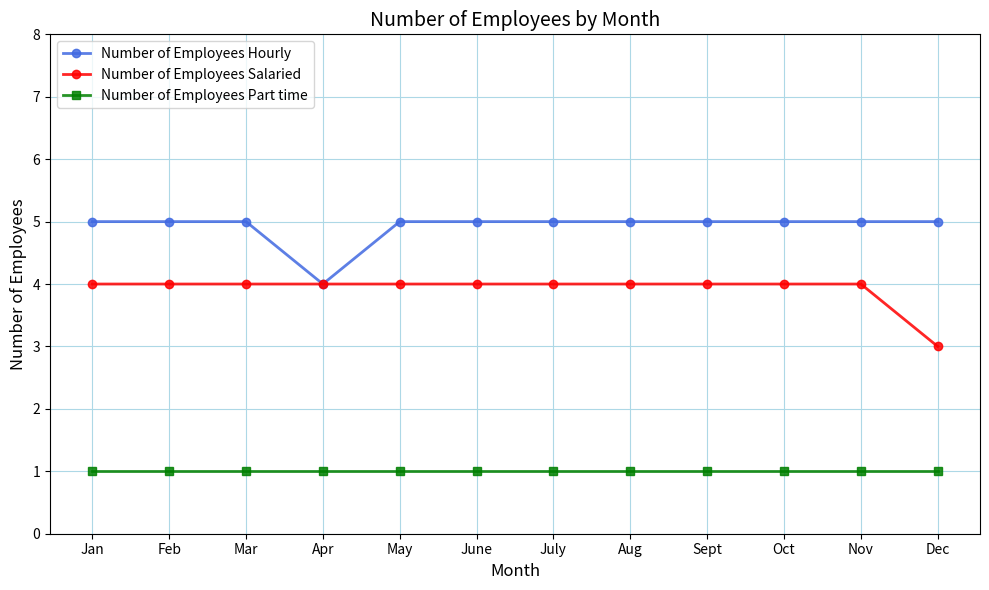

Read the Number of Employees Hourly value at Jan.

5